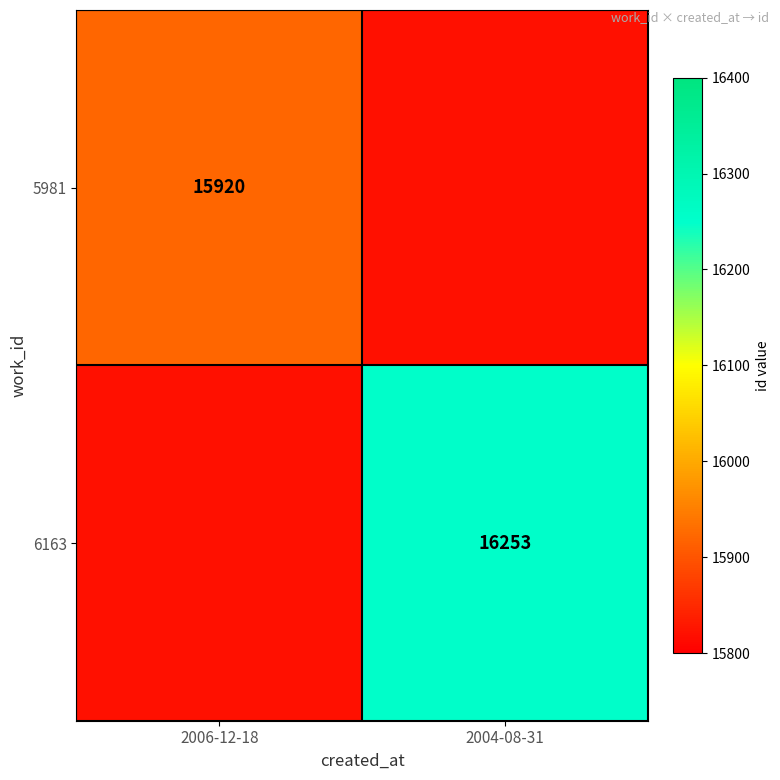

Is it true that 6163 equals 21767 at 2004-08-31?

False